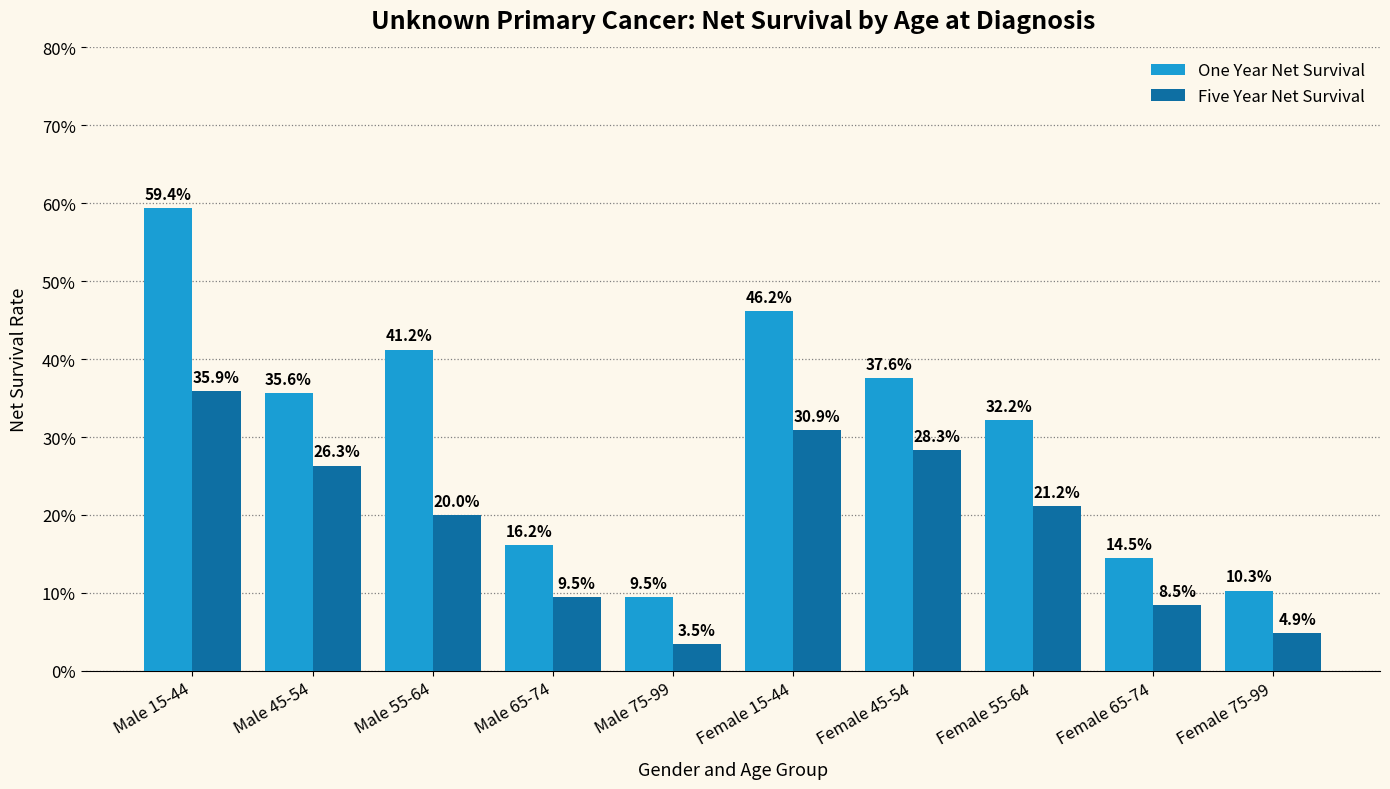

Does the chart contain any negative values?

No